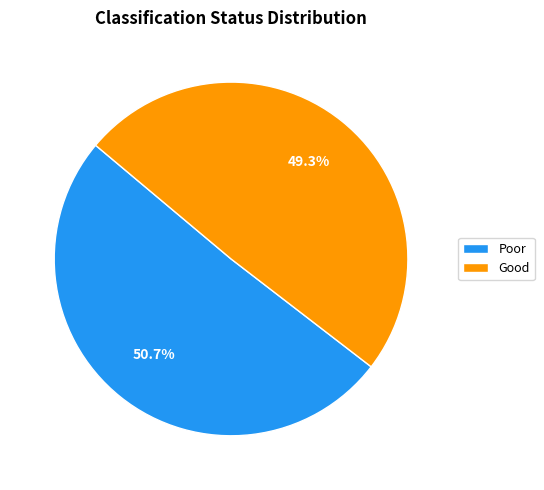

To the nearest percent, what is the difference between the Good and Poor slice percentages?

1%